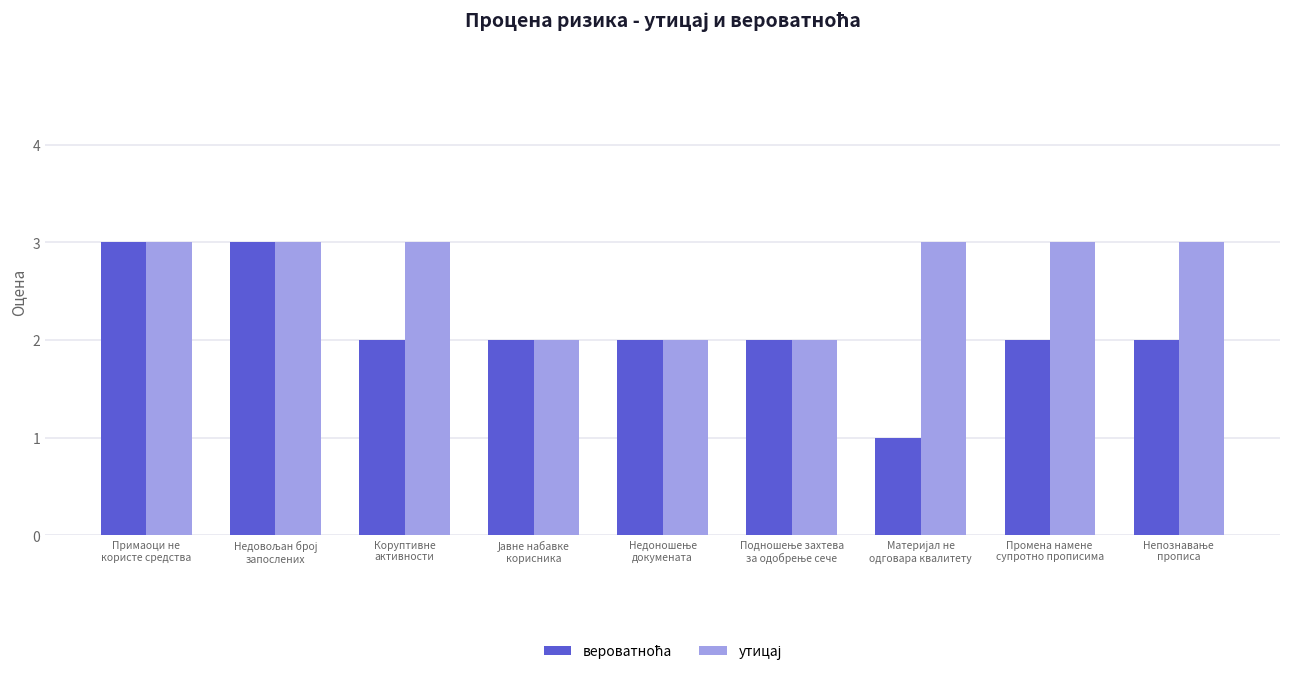

The value of утицај at Непознавање
прописа is 3. True or false?

True